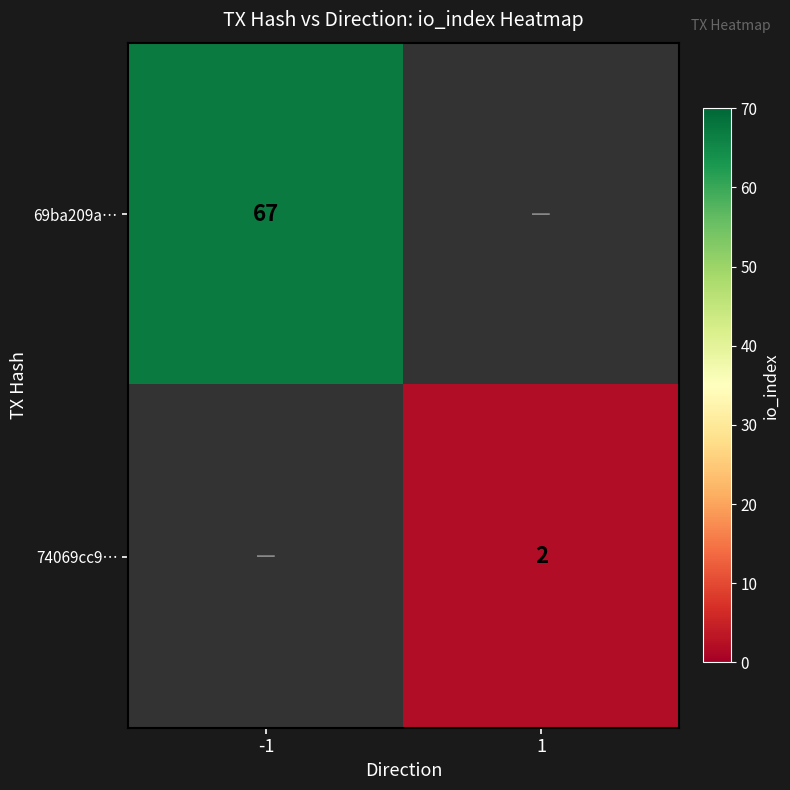

How many distinct data groups are displayed?

2